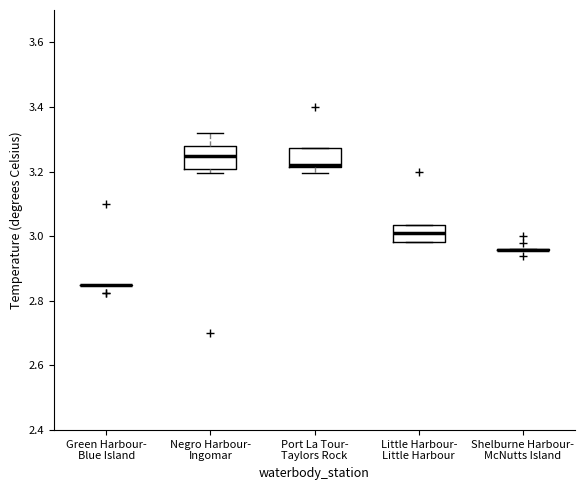

Reading left to right, transcribe this box plot: for each box, give where its median line is, the range the box spans, and where its two whiskers end, as read against the y-axis. The values are not printed on the chart, so give them approximately, as read against the axis.

Green Harbour- Blue Island: box collapsed to a line at 2.86, whiskers 2.86 to 2.86
Negro Harbour- Ingomar: median 3.24, box 3.20 to 3.28, whiskers 3.20 (just below the box's lower edge) to 3.32
Port La Tour- Taylors Rock: median 3.22 (just above the box's lower edge), box 3.22 to 3.28, whiskers 3.20 to 3.28
Little Harbour- Little Harbour: median 3.00, box 2.98 to 3.04, whiskers 2.98 to 3.04
Shelburne Harbour- McNutts Island: box collapsed to a line at 2.96, whiskers 2.96 to 2.96